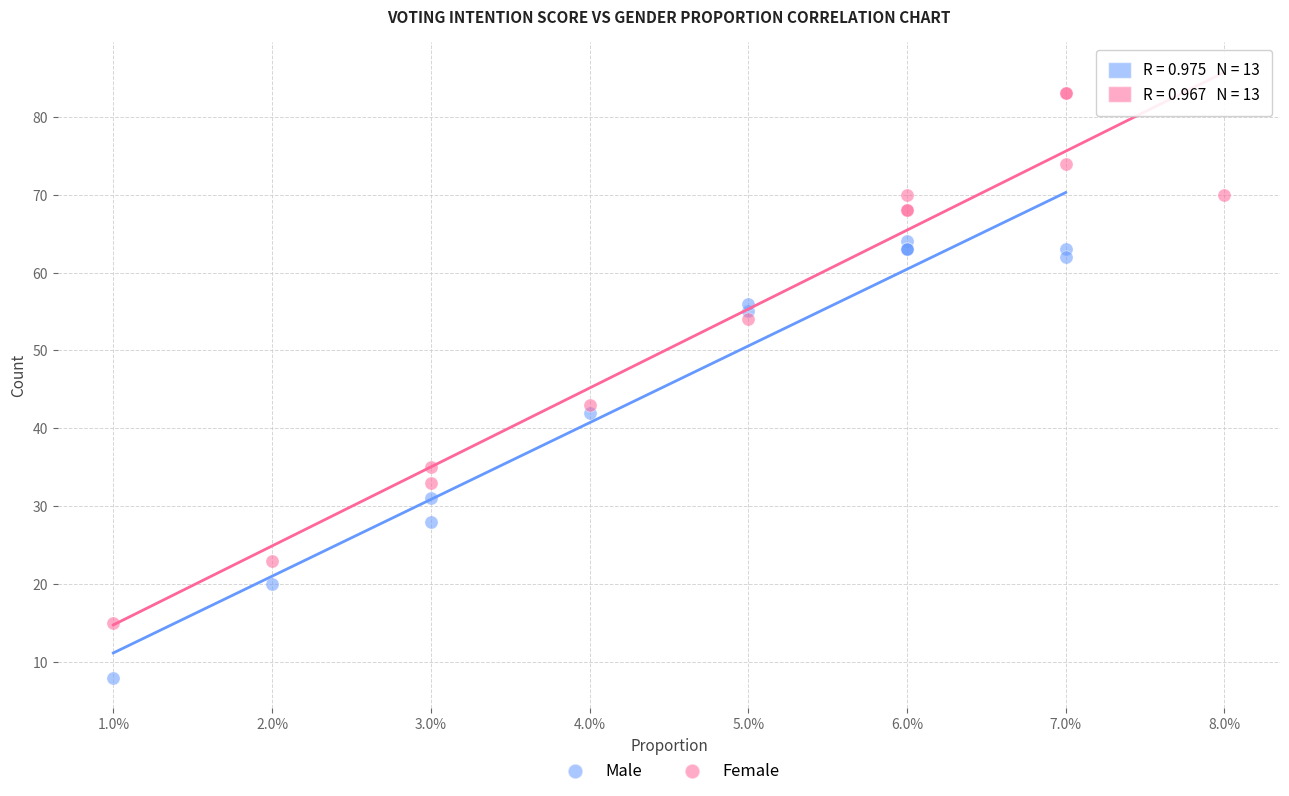

Which series contains the lowest Y value?

Male